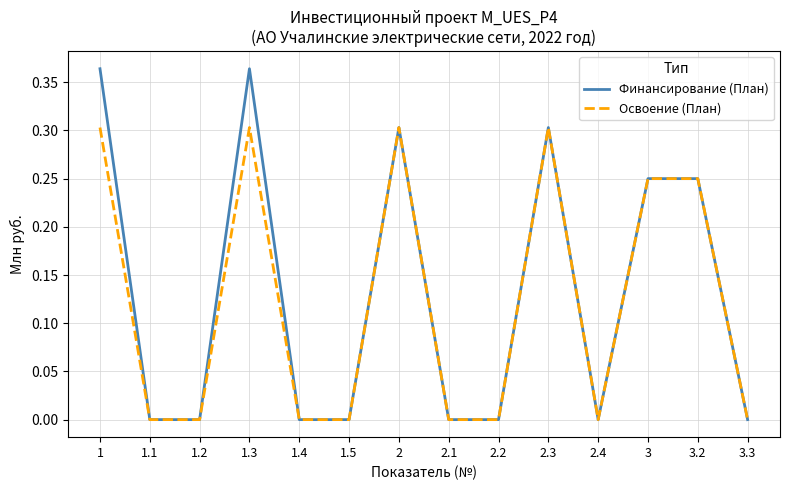

Which series has the largest range (max minus min)?

Финансирование (План)